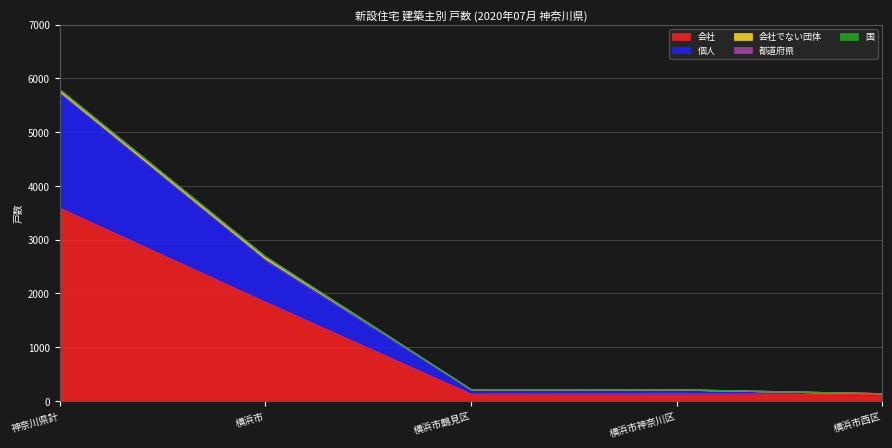

What position from the left is 横浜市西区?

5